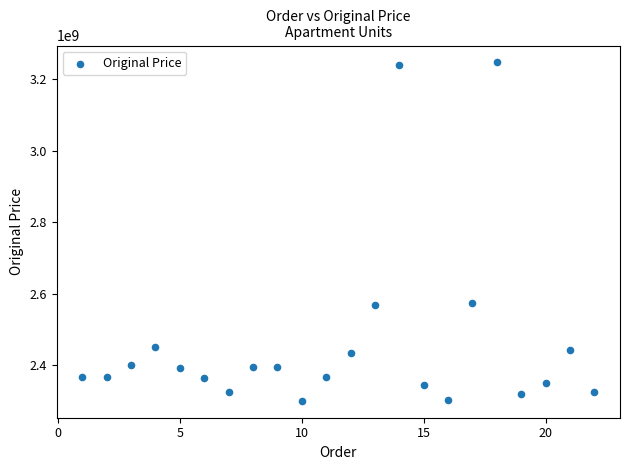

What is the range of Y values (max minus min)?

944762000